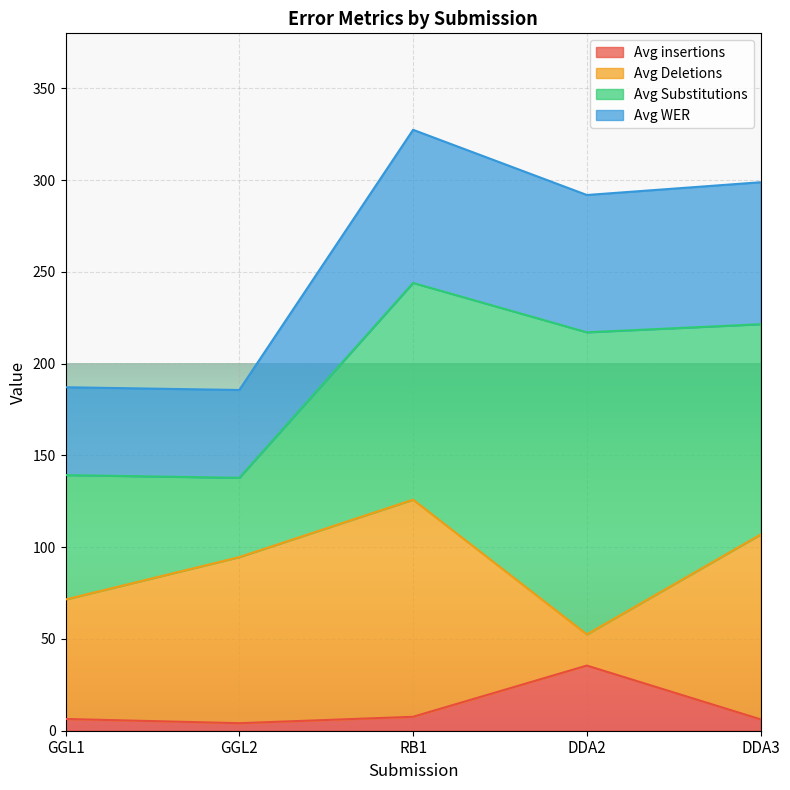

What is the greatest value displayed?

327.4